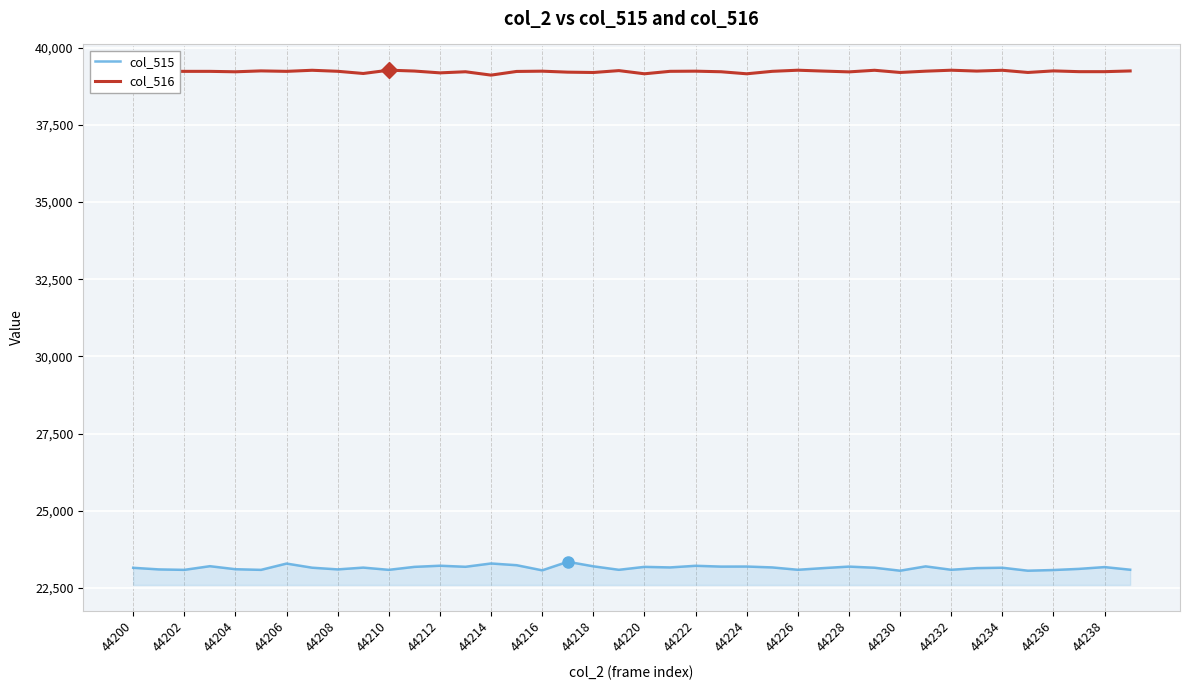

Which series has the largest total across all categories?

col_516